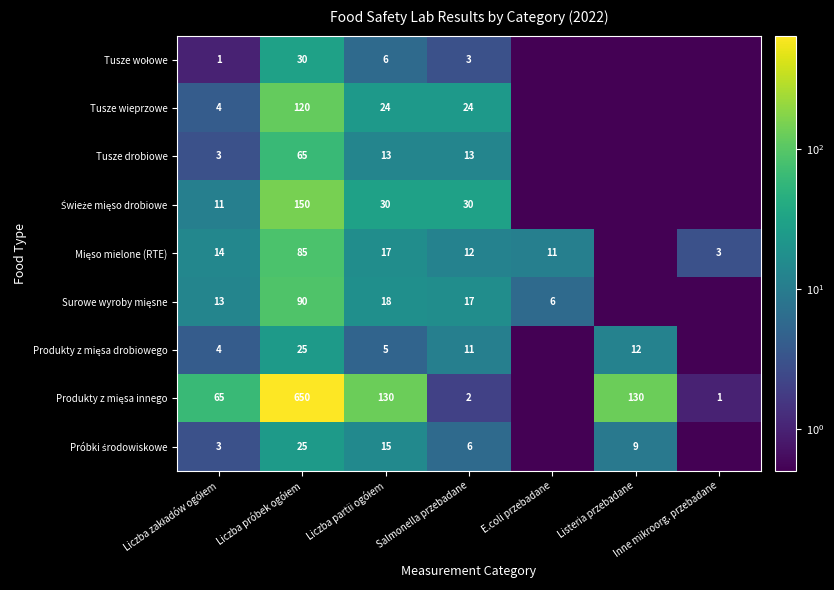

Is it true that Tusze drobiowe equals 65.0 at Liczba próbek ogółem?

True